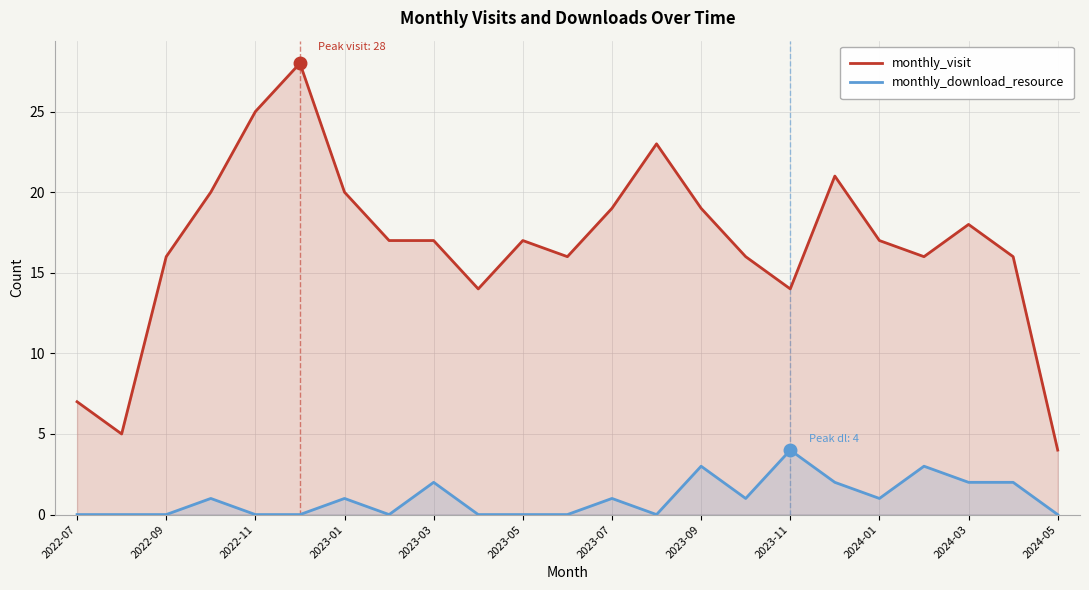

At 2024-03, list the series in order from largest to smallest.

monthly_visit, monthly_download_resource